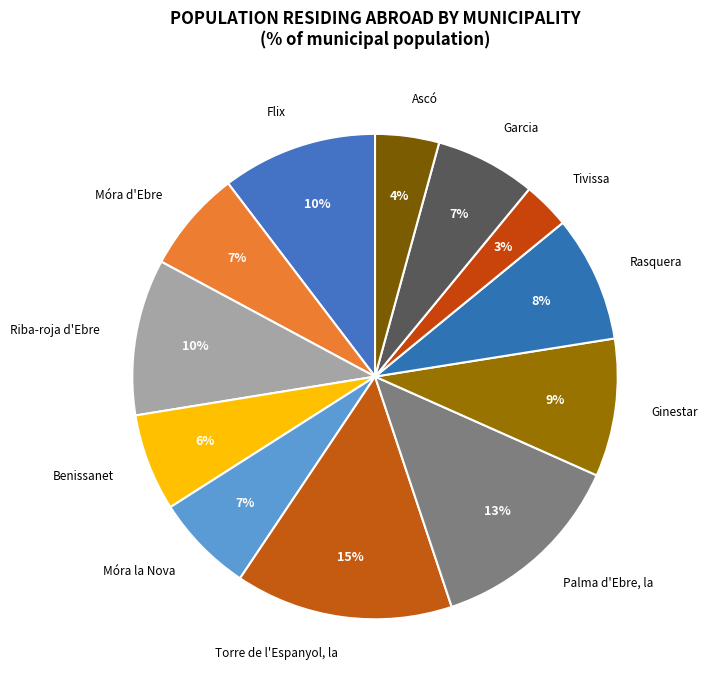

Is the sum of Rasquera and Móra d'Ebre greater than half?

No